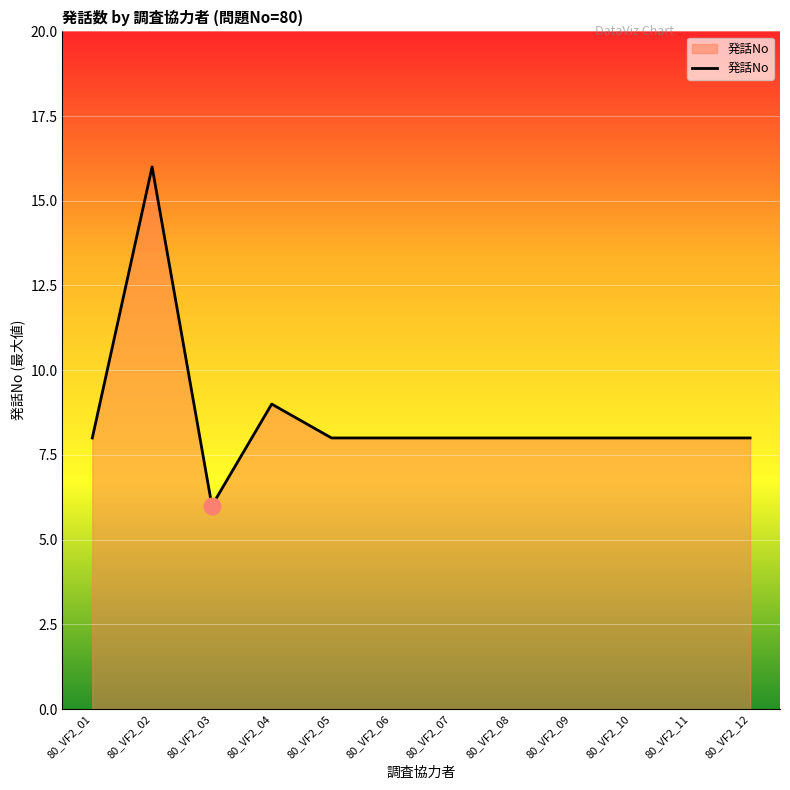

What is the difference between the maximum and minimum values?

10